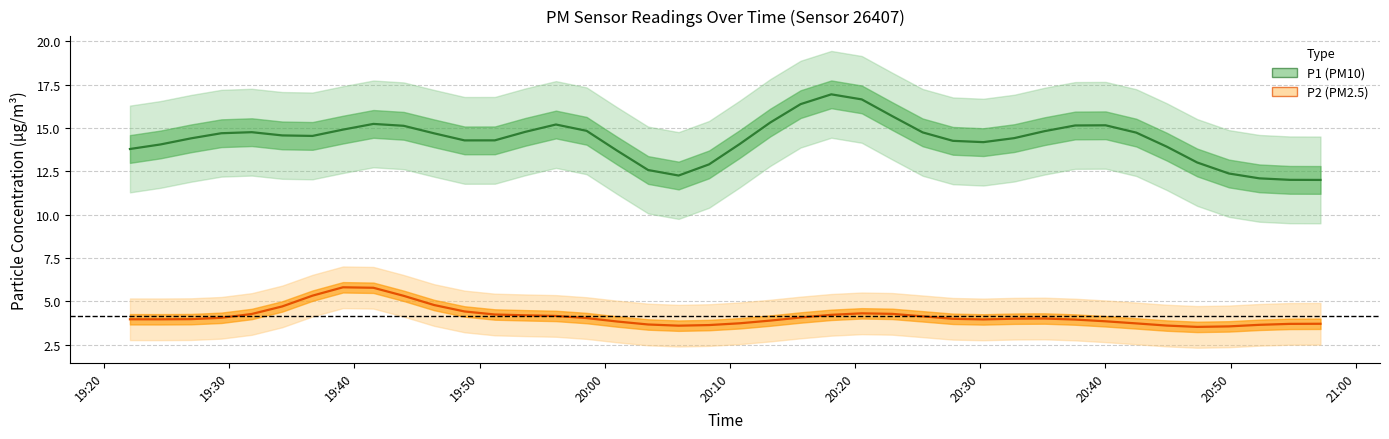

True or false: P1 (PM10) and P2 (PM2.5) intersect in this chart.

False